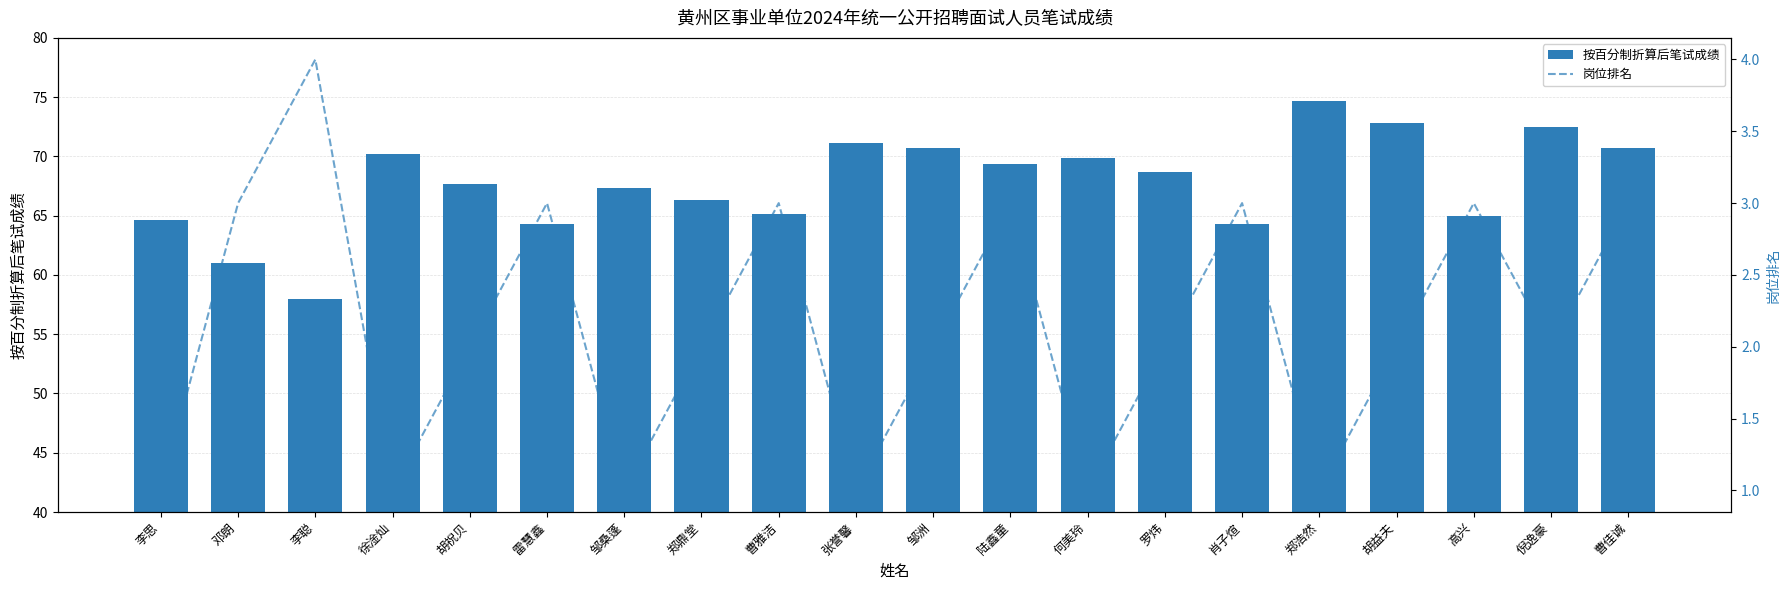

How many groups of bars are there?

20